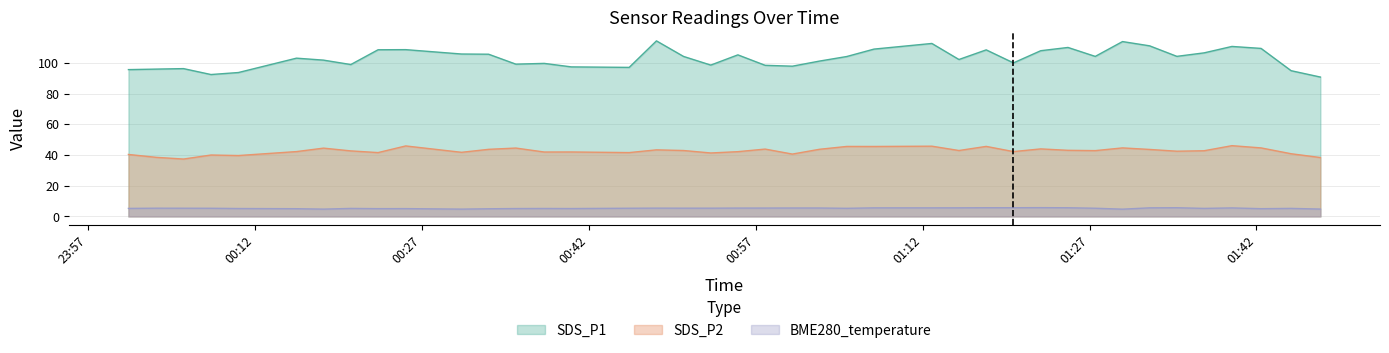

At how many categories does at least one series exceed 61?

40